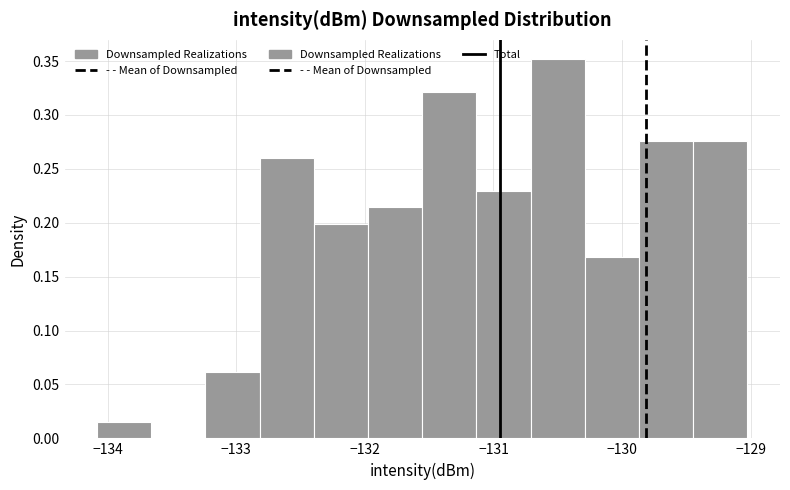

Which range on the x-axis has the tallest bar?

-130.7 to -130.3